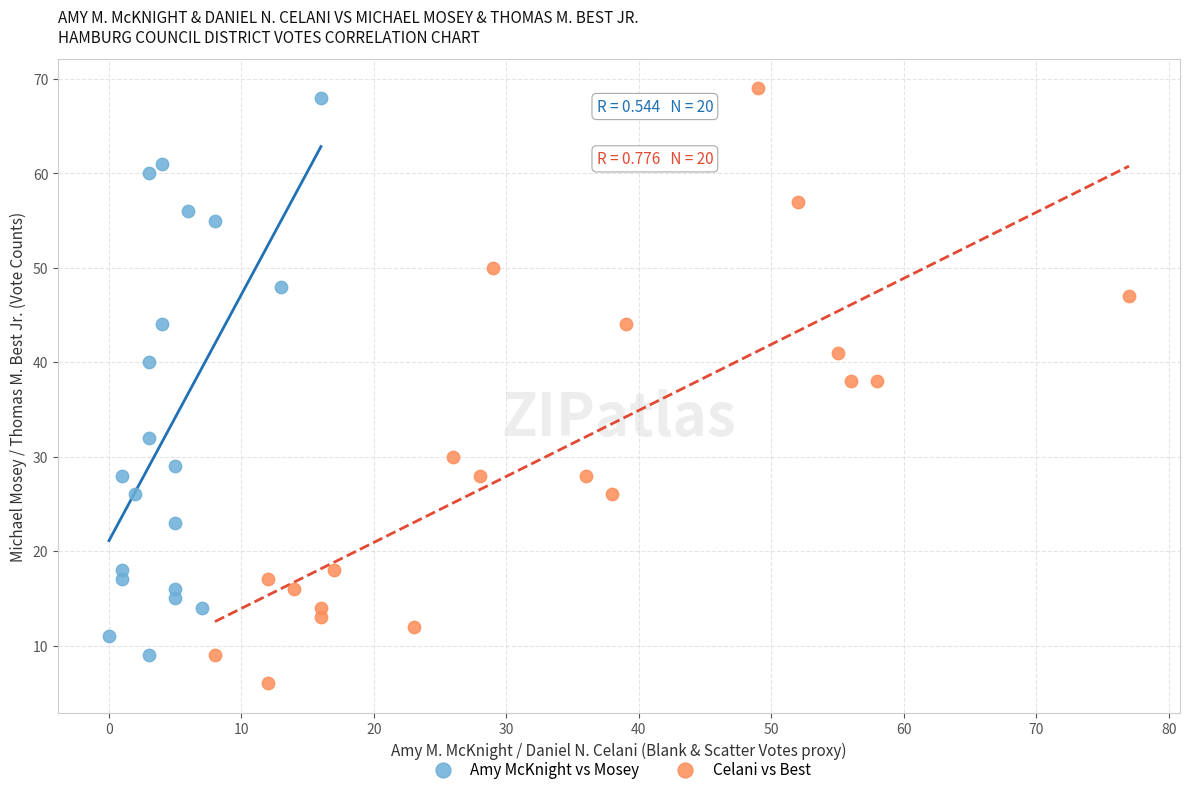

Which series has the largest Y range (max minus min)?

Celani vs Best